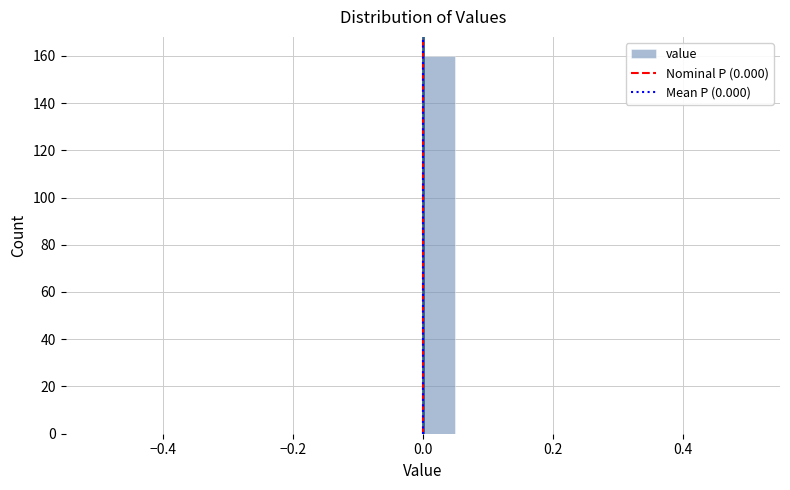

Read against the x-axis, roughly where is the centre of the tallest bar?

0.02